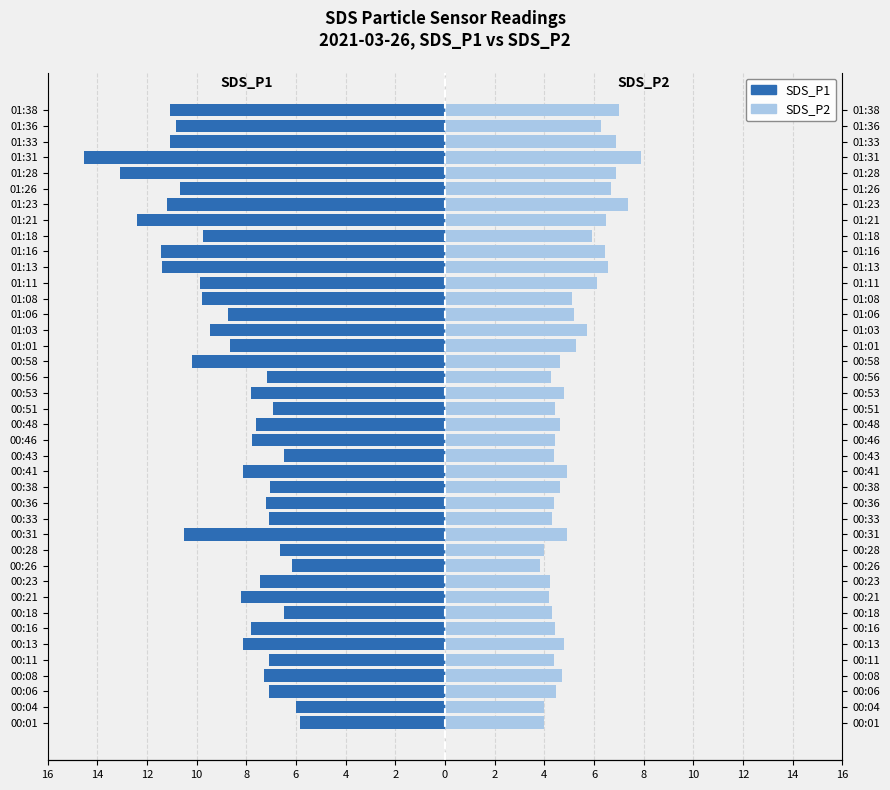

True or false: SDS_P2 has a value of 5.2 at 00:26.

False